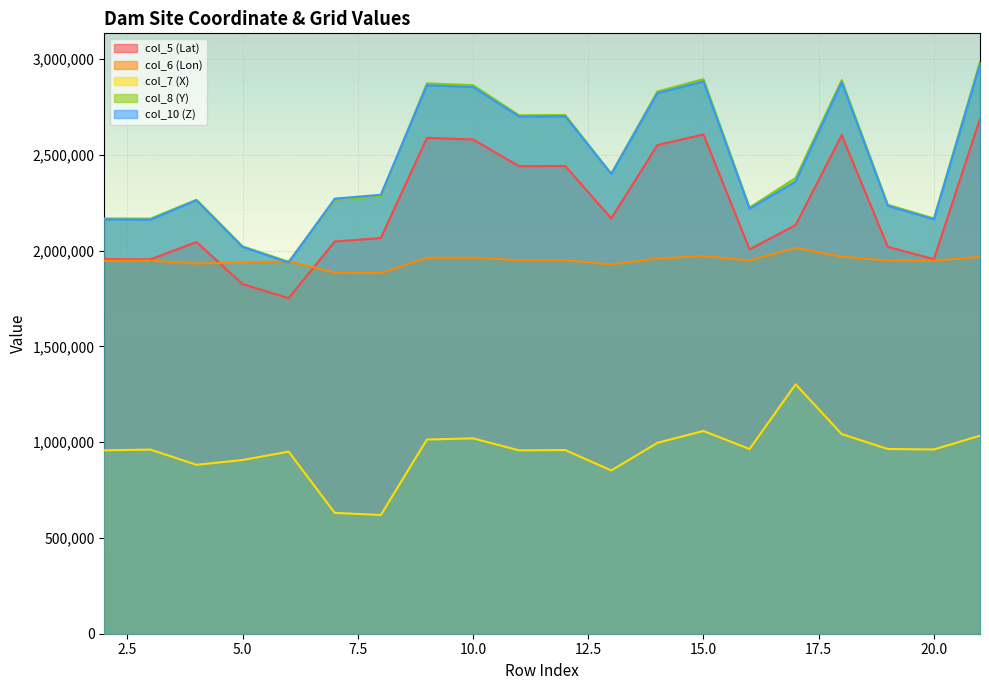

Reading left to right, what are all the values shown in this chart?

col_5 (Lat): 1955700.0	1954600.0	2045300.0	1825556.1	1751972.3	2047994.0	2065805.6	2589050.0	2580607.3	2440856.4	2442138.2	2168723.0	2551385.3	2607000.0	2006738.4	2134129.1	2603333.3	2019905.2	1955710.0	2689000.0
col_6 (Lon): 1947160.0	1947940.0	1933180.0	1936969.9	1944870.9	1885106.6	1883016.7	1962514.4	1963680.8	1950135.9	1950510.1	1928089.1	1958783.0	1971600.0	1948762.1	2014418.6	1968333.3	1948843.9	1948014.2	1967460.0
col_7 (X): 957476.0	961608.0	881841.0	907069.0	950773.0	630919.0	619881.0	1013872.0	1020099.0	957245.0	959099.0	852328.0	996705.0	1058648.0	964408.0	1302386.0	1042434.0	964447.0	961966.0	1034066.0
col_8 (Y): 2168292.0	2167177.0	2265876.0	2022747.0	1942083.0	2265095.0	2284729.0	2873612.0	2864469.0	2706903.0	2708387.0	2402080.0	2831085.0	2895416.0	2225118.0	2379678.0	2890651.0	2239734.0	2168418.0	2985599.0
col_10 (Z): 2163287.0	2162030.0	2263356.0	2019799.0	1937911.0	2271779.0	2291865.0	2863849.0	2854461.0	2700277.0	2701676.0	2400457.0	2822273.0	2883504.0	2219702.0	2360896.0	2879506.0	2234273.0	2163255.0	2974406.0